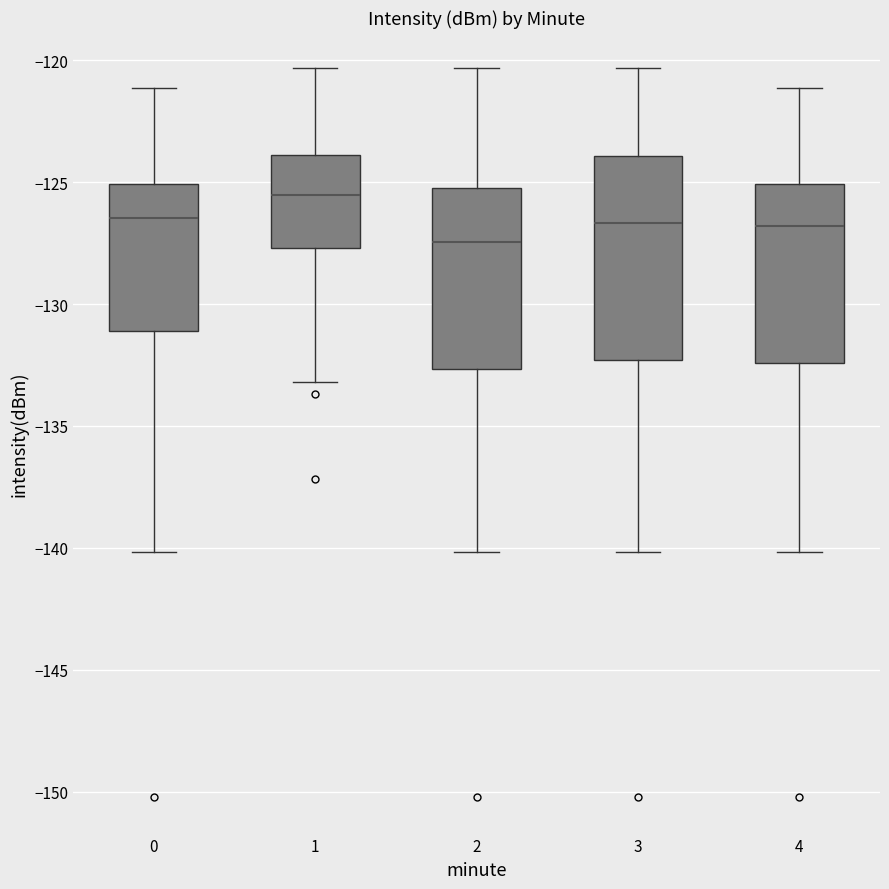

Which box's median line is the highest?

1